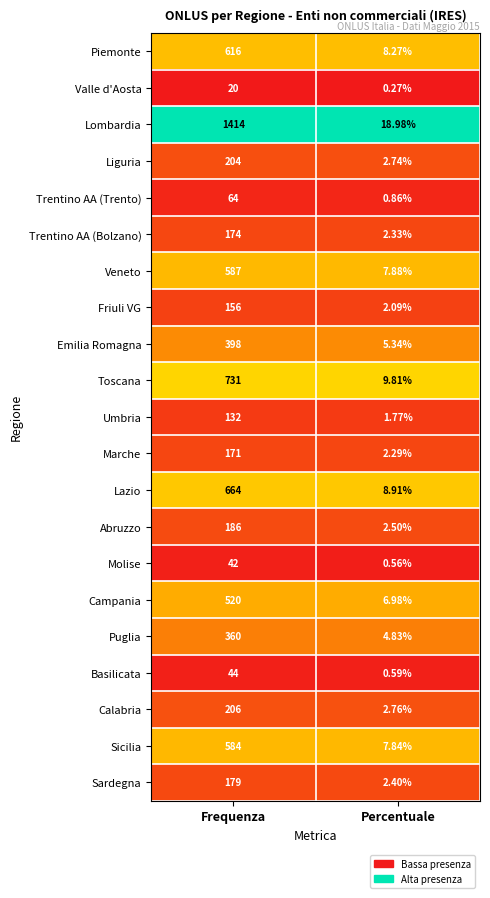

At which label does Emilia Romagna reach its minimum?

Percentuale